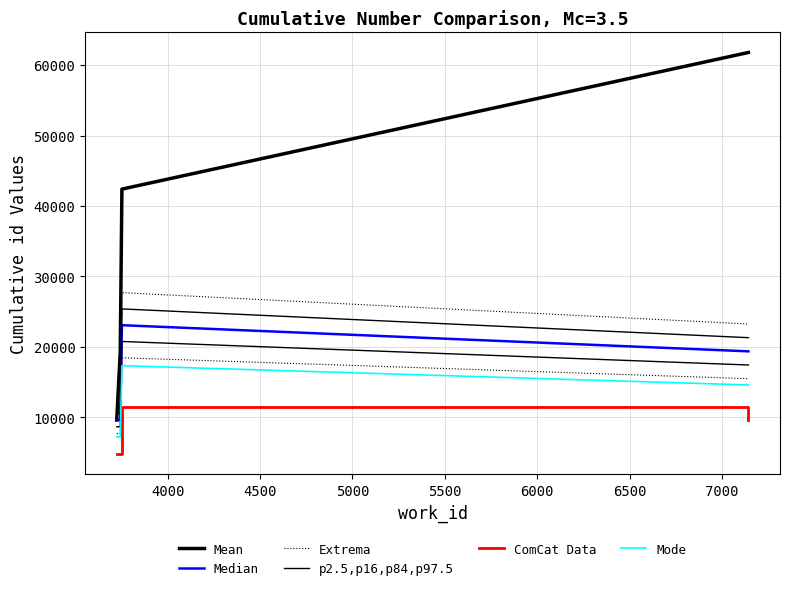

Count the number of data series in this chart.

6